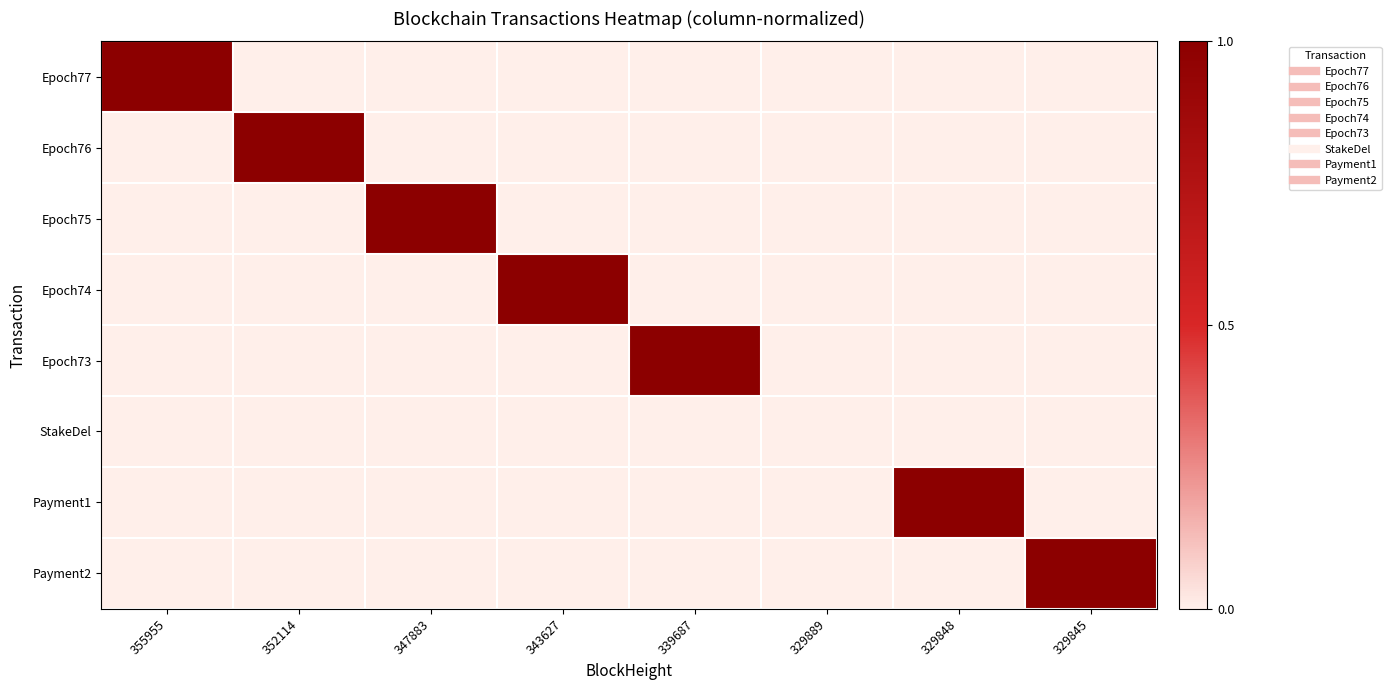

Reading right to left, list all the values displayed in this chart.

Epoch77: 329845=0	329848=0	329889=0	339687=0	343627=0	347883=0	352114=0	355955=1
Epoch76: 329845=0	329848=0	329889=0	339687=0	343627=0	347883=0	352114=1	355955=0
Epoch75: 329845=0	329848=0	329889=0	339687=0	343627=0	347883=1	352114=0	355955=0
Epoch74: 329845=0	329848=0	329889=0	339687=0	343627=1	347883=0	352114=0	355955=0
Epoch73: 329845=0	329848=0	329889=0	339687=1	343627=0	347883=0	352114=0	355955=0
StakeDel: 329845=0	329848=0	329889=0	339687=0	343627=0	347883=0	352114=0	355955=0
Payment1: 329845=0	329848=1	329889=0	339687=0	343627=0	347883=0	352114=0	355955=0
Payment2: 329845=1	329848=0	329889=0	339687=0	343627=0	347883=0	352114=0	355955=0